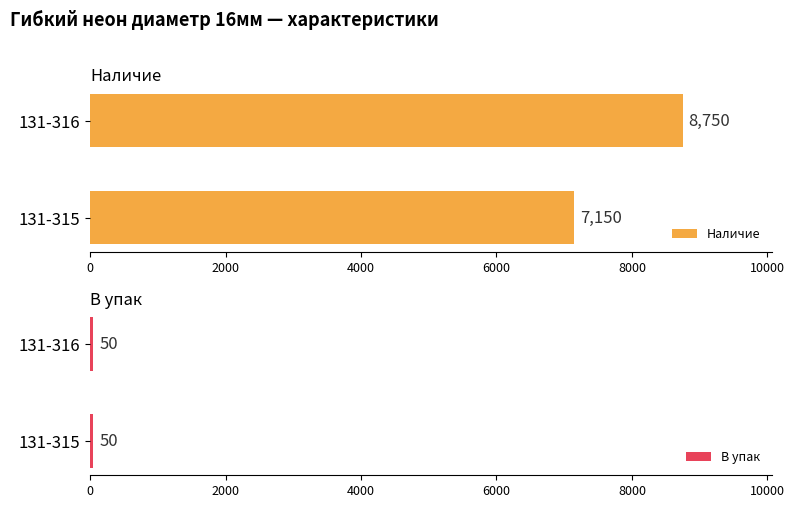

List the labels in order of Наличие value, largest first.

131-316, 131-315